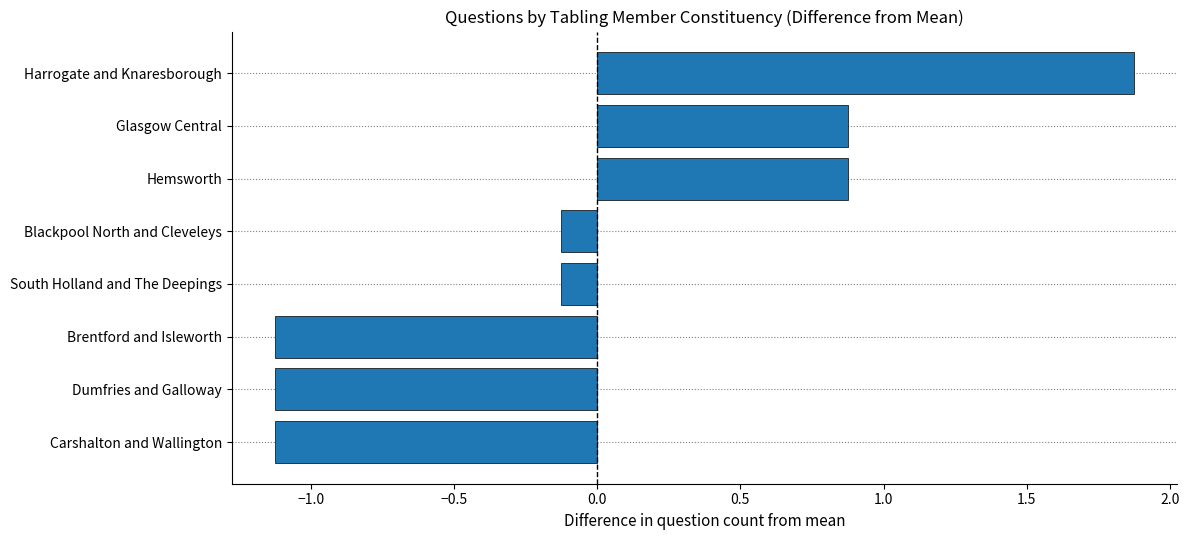

How many categories are shown in the chart?

8